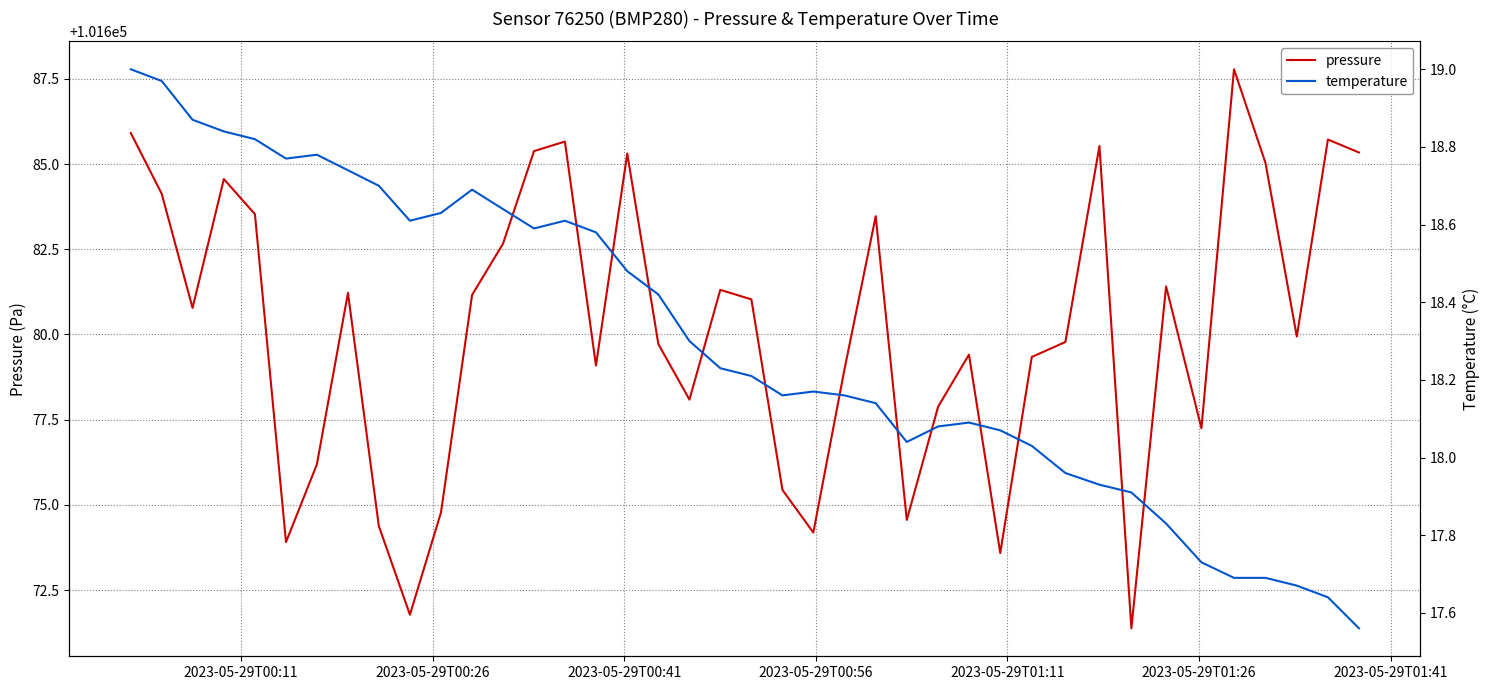

What is the difference between the maximum and minimum values in the temperature series?

1.4